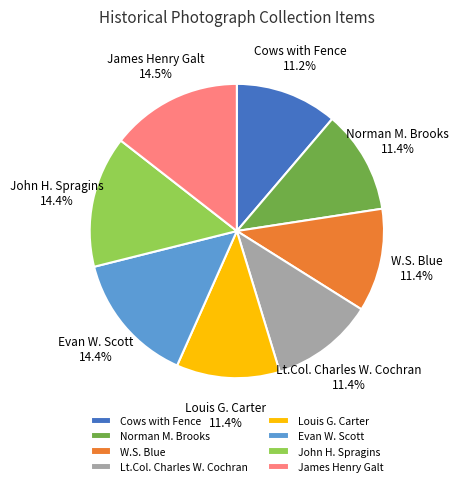

Count the number of slices in the pie.

8